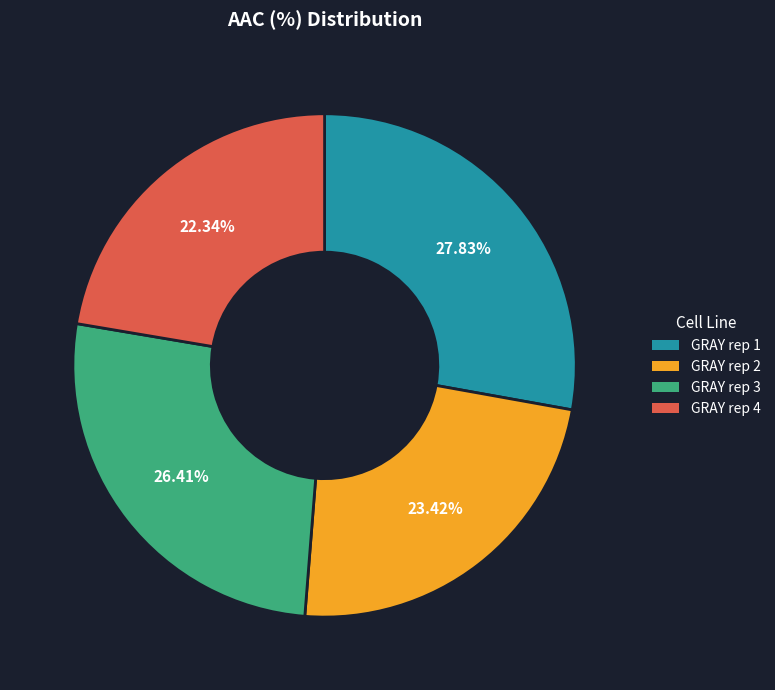

Is it true that GRAY rep 3 is 12% of the pie?

False